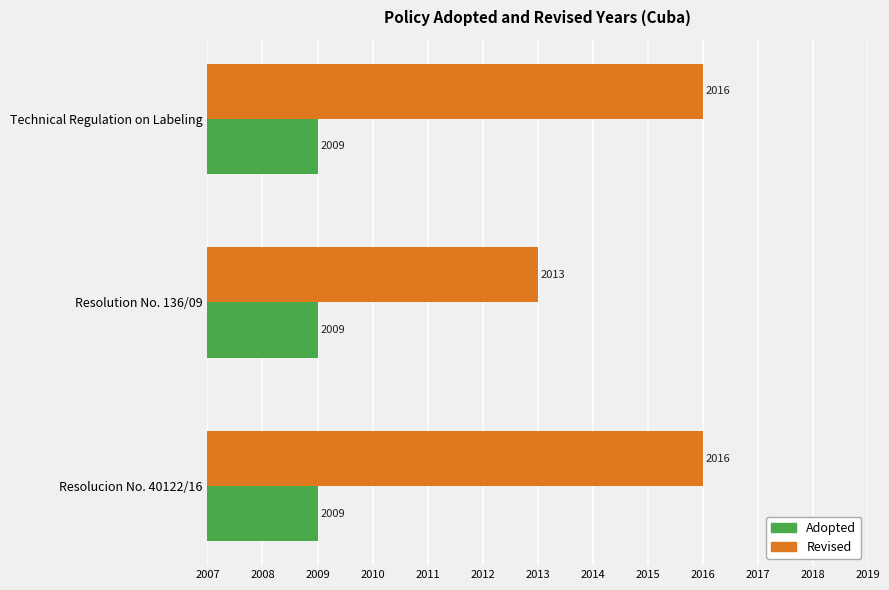

Which series has the widest spread of values?

Revised